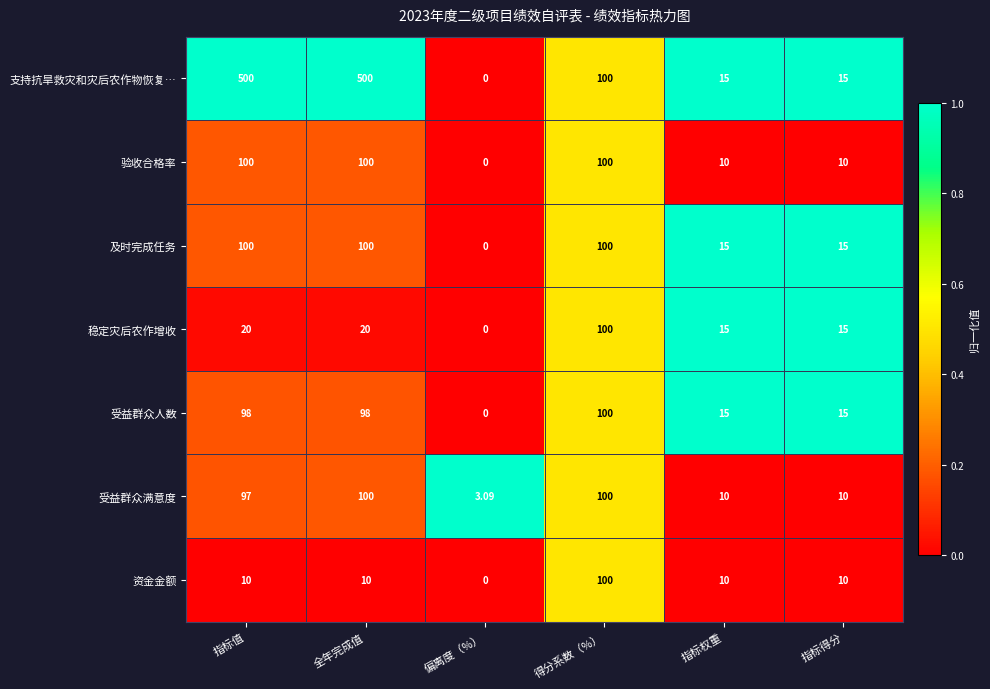

At which label does 受益群众人数 reach its peak?

得分系数（%）